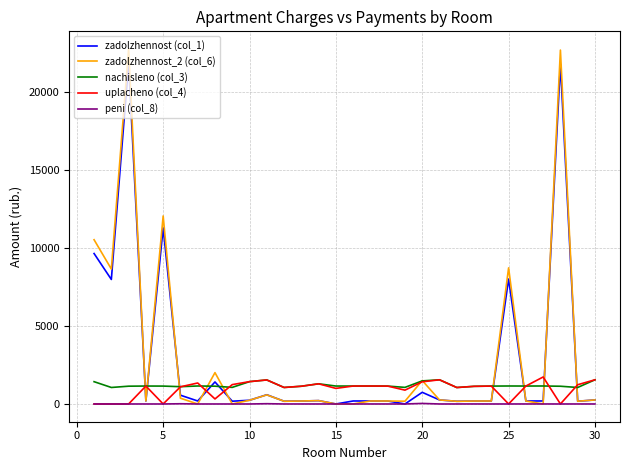

What is the difference between the second highest and second lowest values in the uplacheno (col_4) series?

1551.8